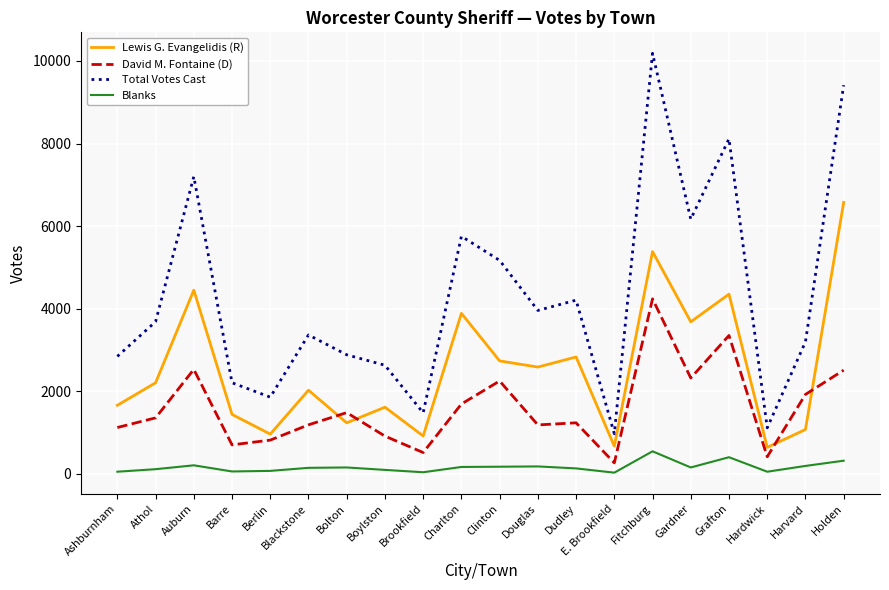

What is the maximum value shown in the chart?

10186